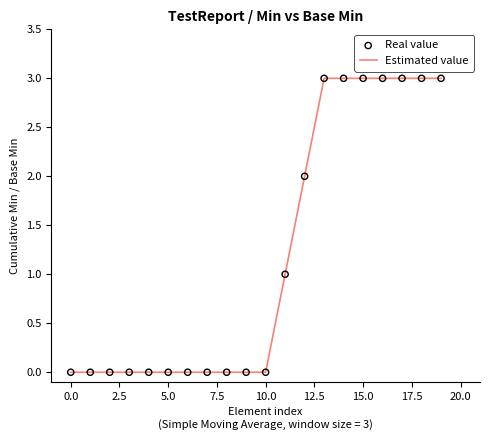

What is the difference between the maximum and minimum values?

3